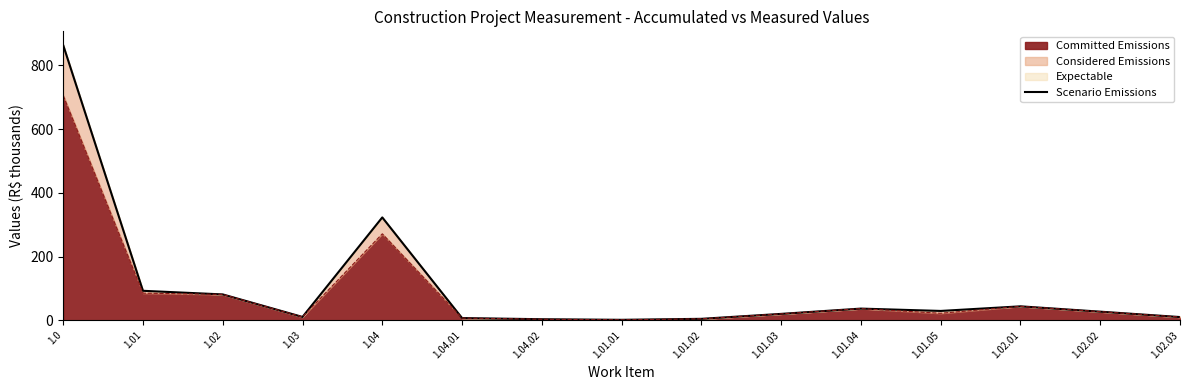

Does the chart have visible grid lines?

No